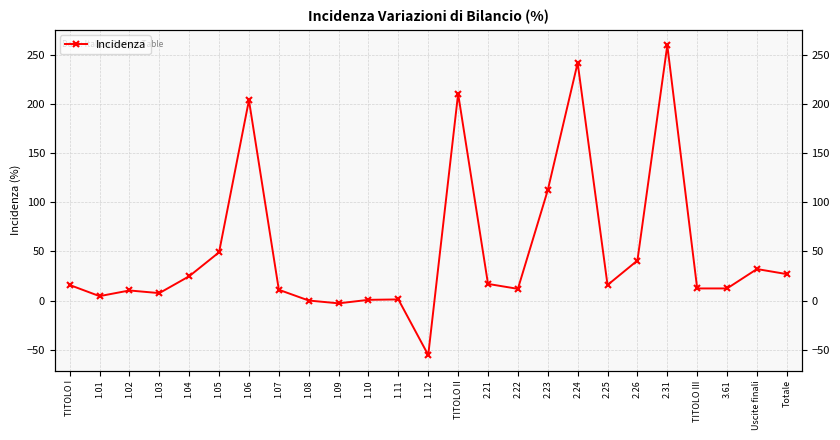

What is the smallest value displayed?

-55.5